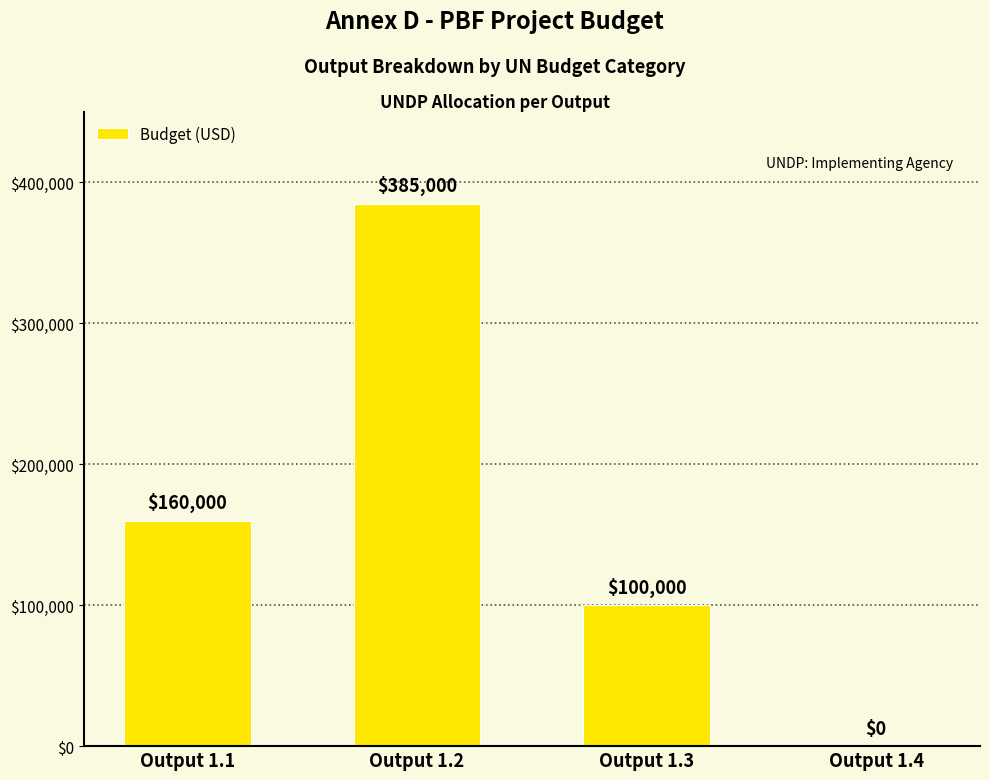

How many values are between 100000 and 385000?

3